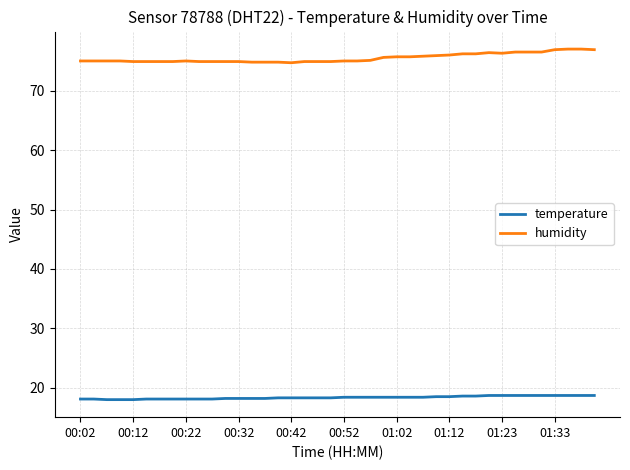

List the series in order of their peak value, lowest first.

temperature, humidity